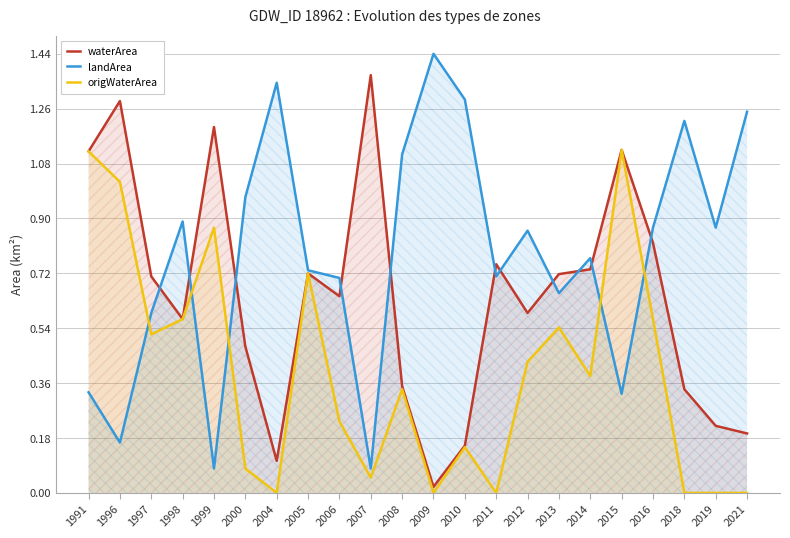

True or false: origWaterArea has more than 1 interior local peaks.

True